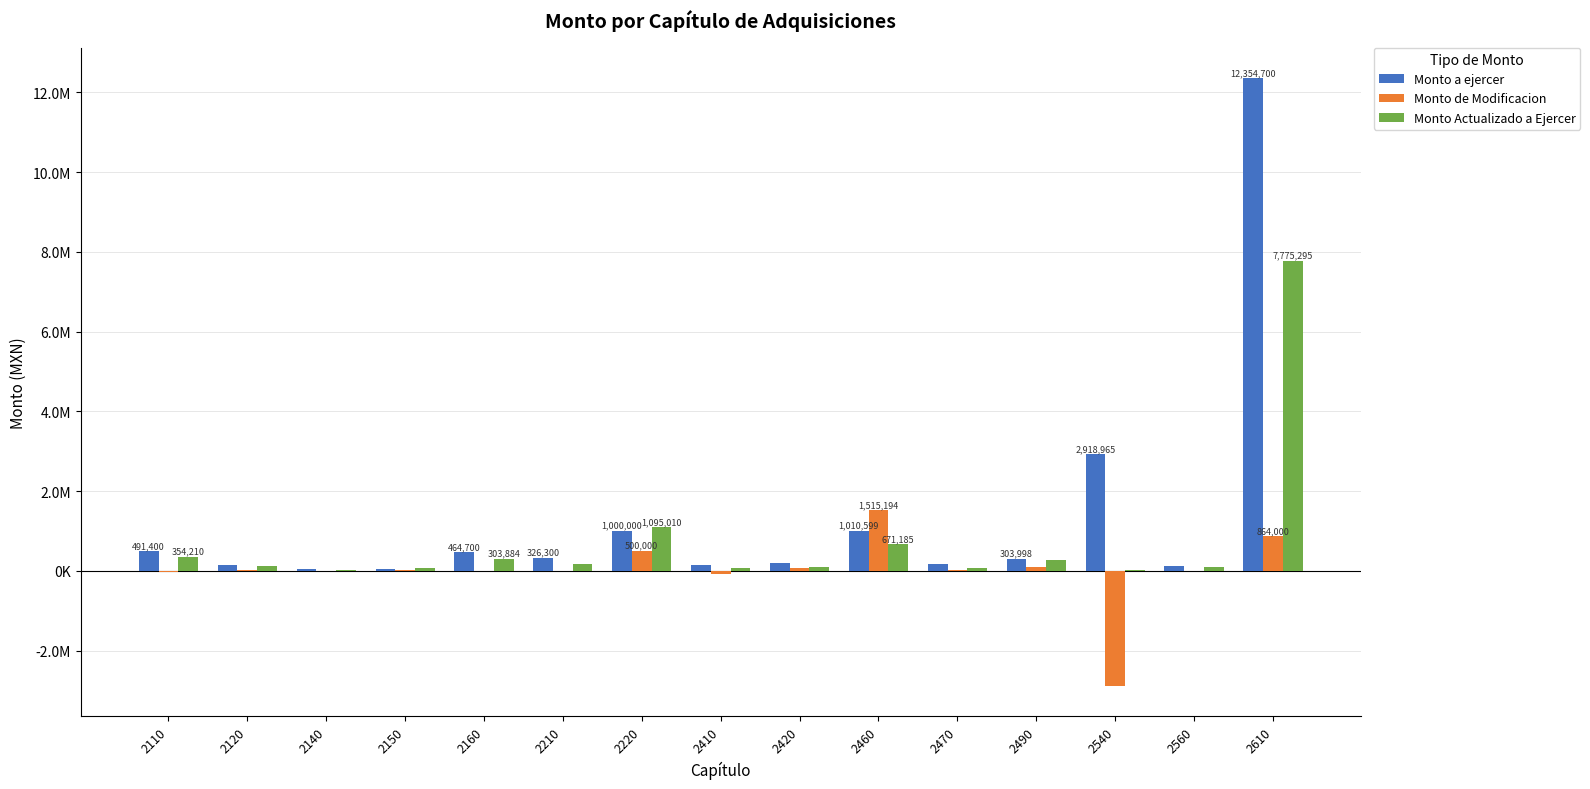

List the series in order of their overall mean, lowest first.

Monto de Modificacion, Monto Actualizado a Ejercer, Monto a ejercer